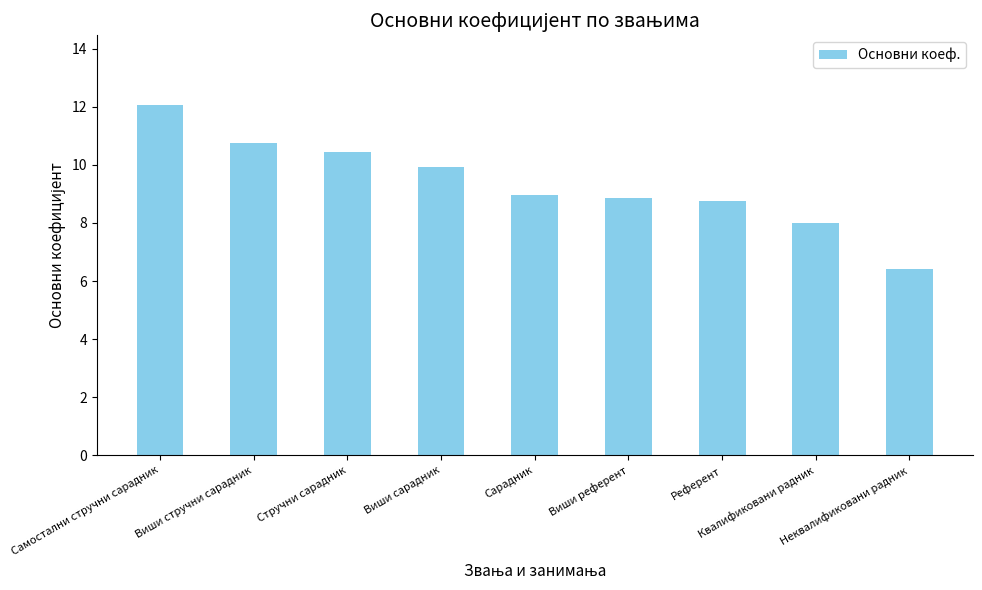

What is the minimum value shown in the chart?

6.4